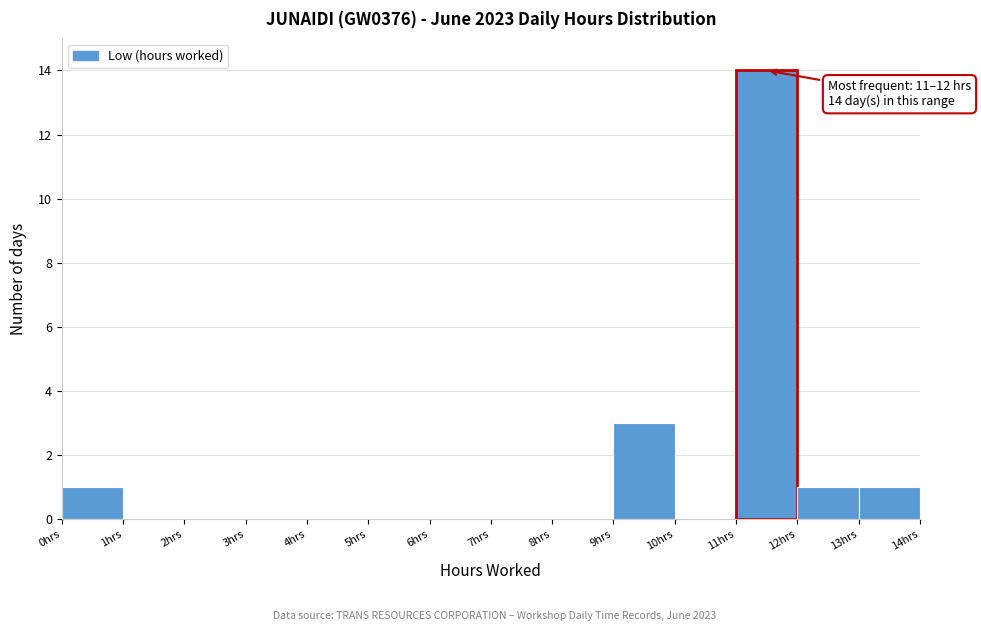

Over which range of the x-axis is the bar tallest?

11 to 12